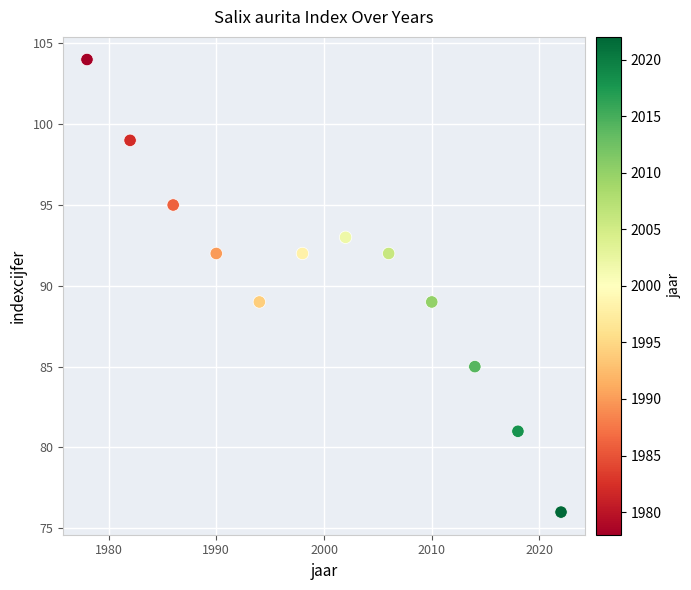

What is the average Y value?

91